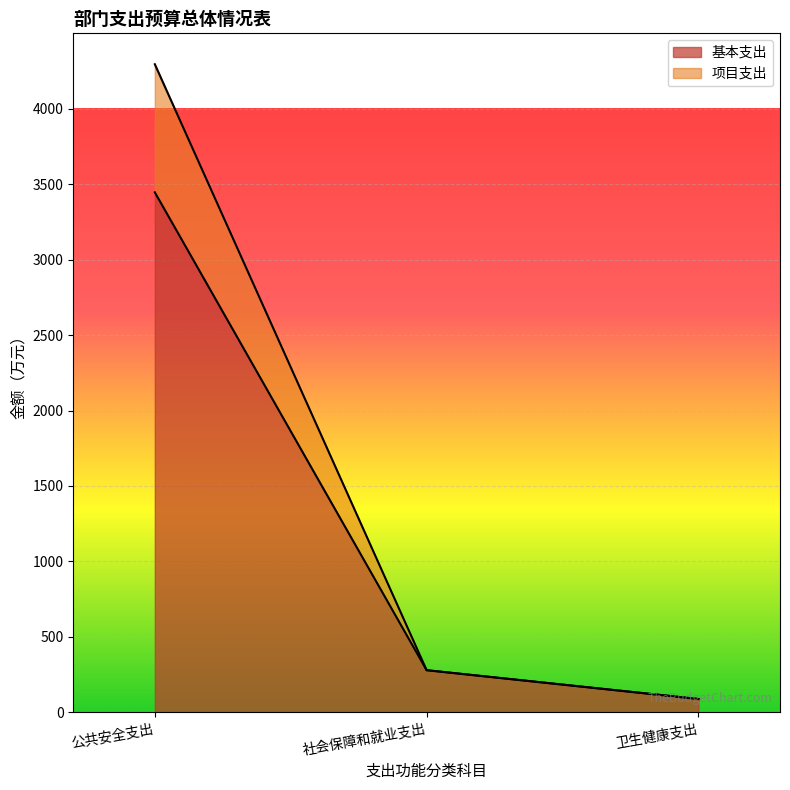

Reading left to right, extract all data points from this chart.

基本支出: 3446.2	278.7	87.7
项目支出: 4295.2	278.7	87.7